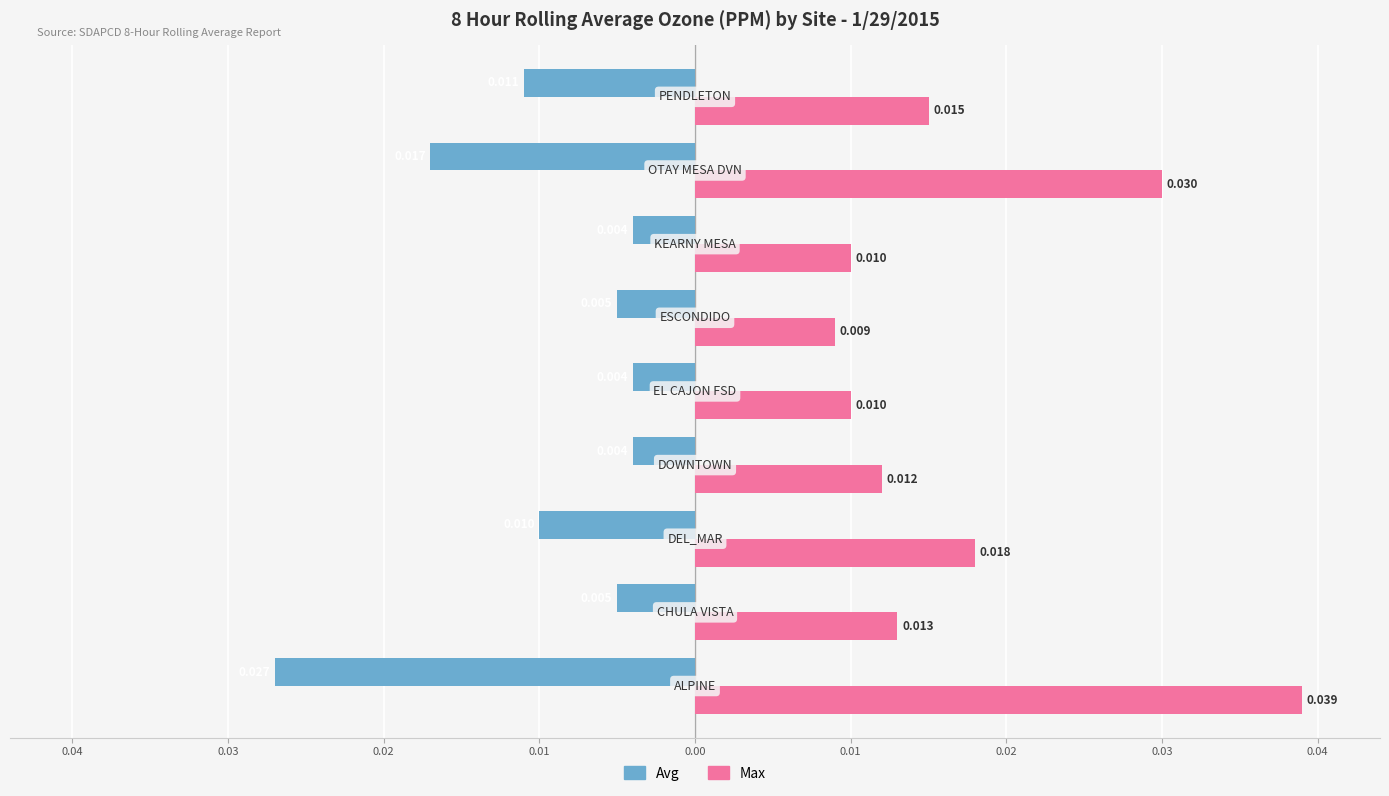

What are all the series names shown in the legend?

Avg, Max